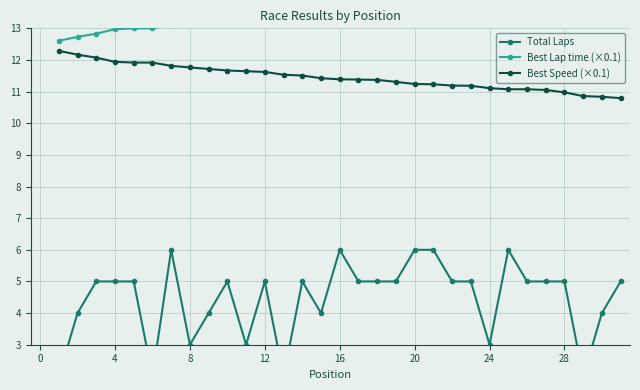

How many data points does each series have?

31